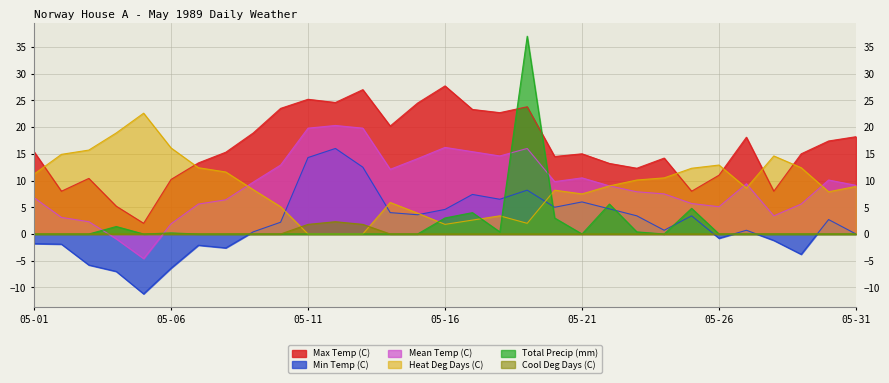

How many positive values does the Mean Temp (C) series have?

29